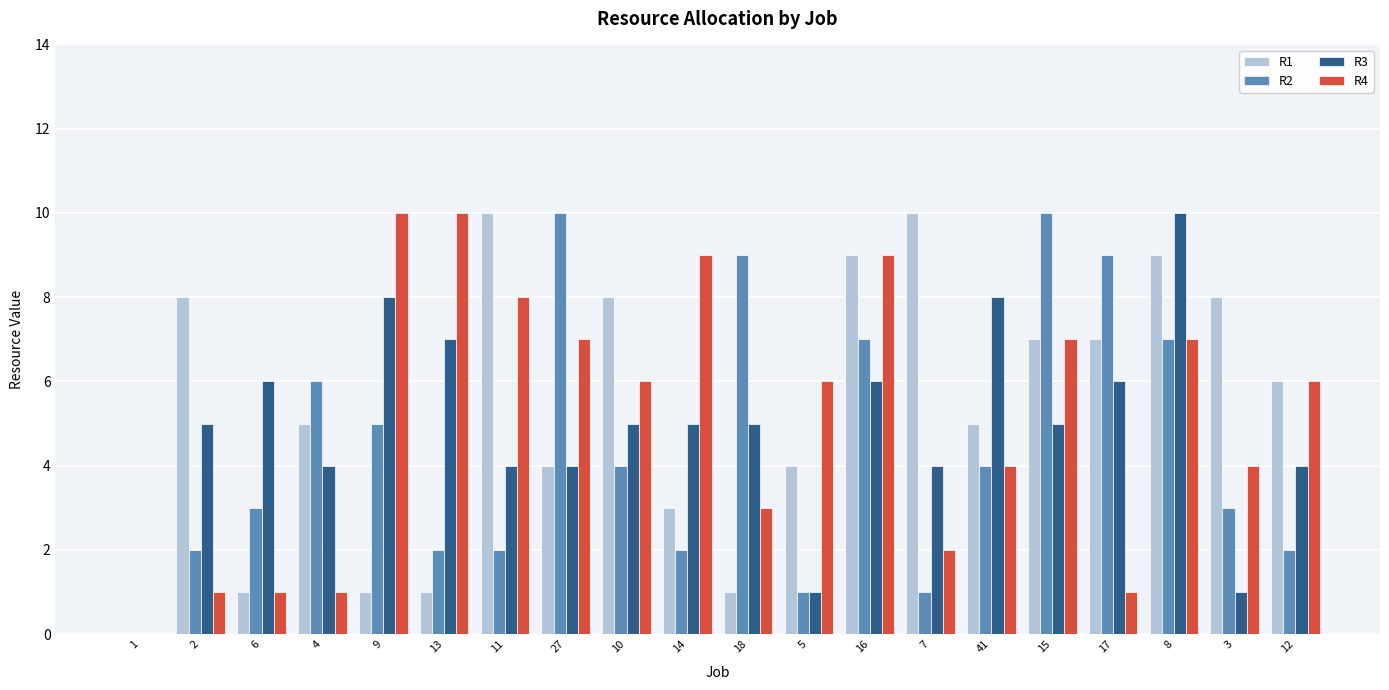

Between 13 and 5, which series saw the biggest shift?

R3